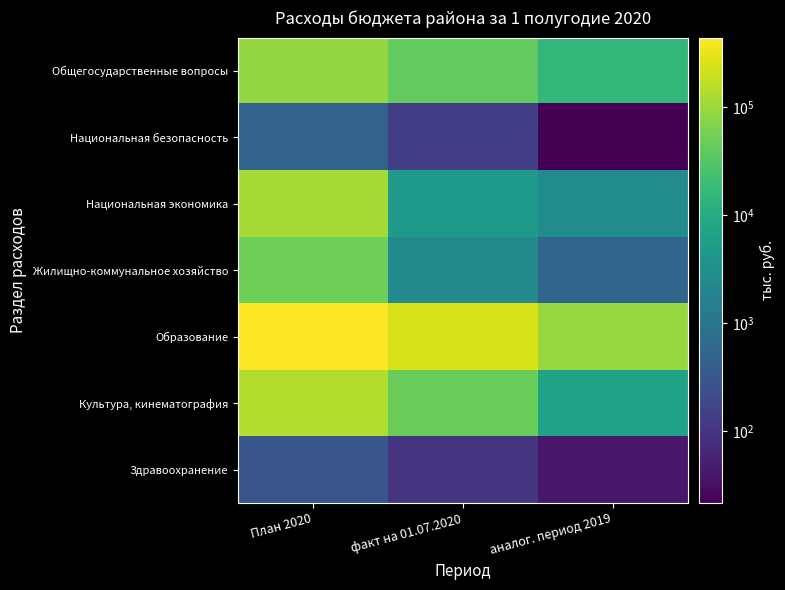

Which series changed the most between План 2020 and аналог. период 2019?

Образование